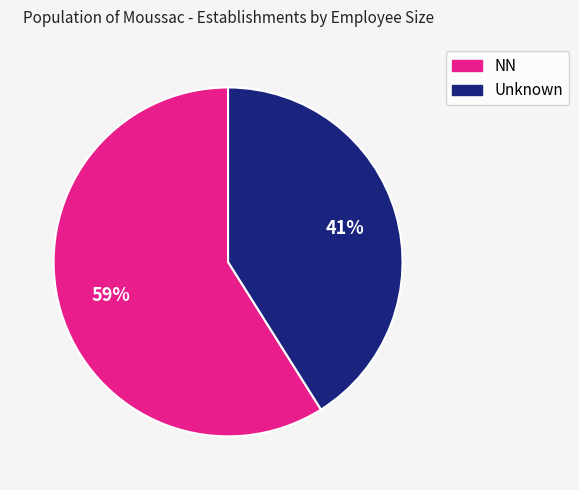

Is there a majority slice in this chart?

Yes